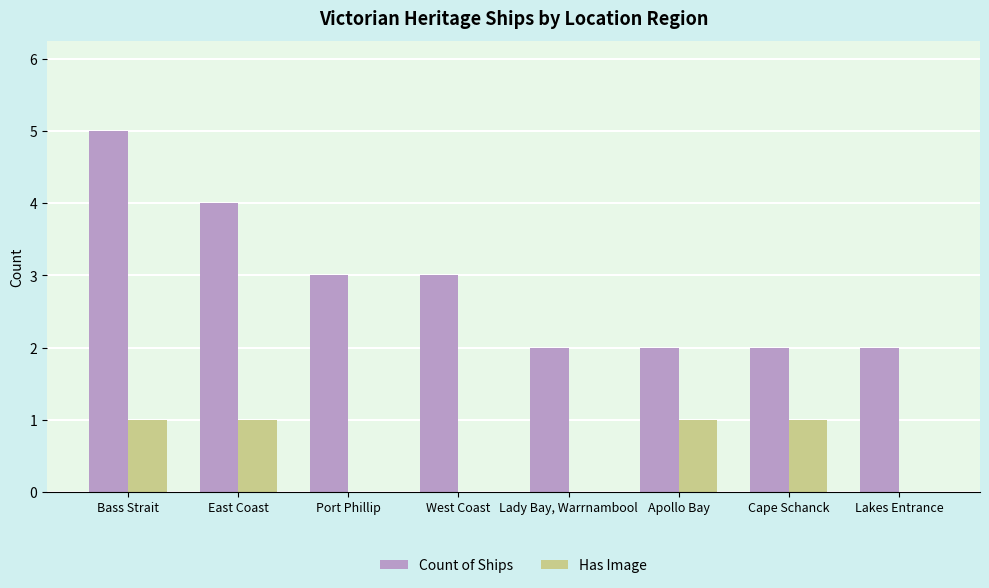

Is it true that Has Image equals -1 at Lady Bay, Warrnambool?

False